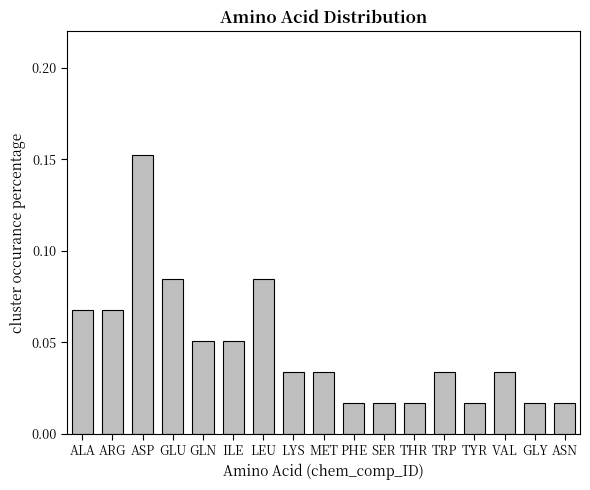

How many bars are there in total?

17